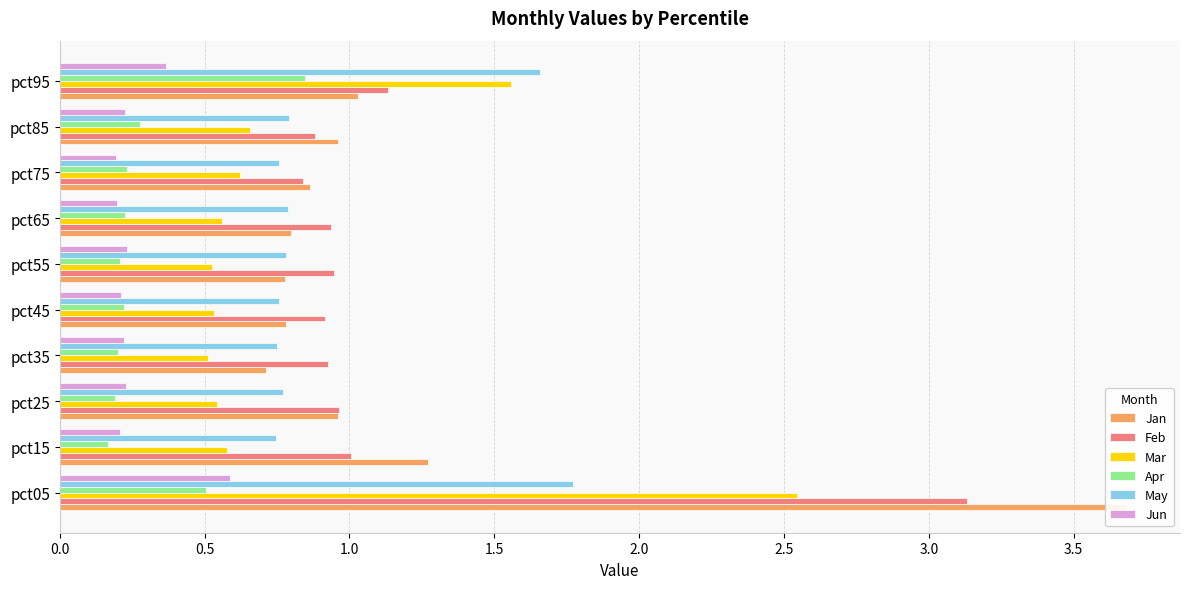

At how many categories does at least one series exceed 3?

1